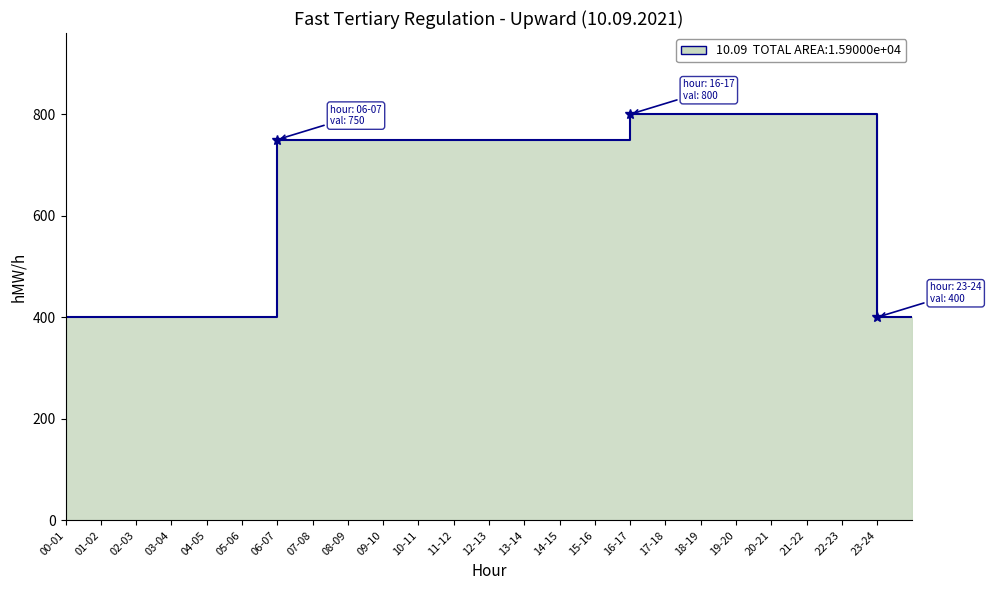

True or false: the data shows 400 at 00-01.

True